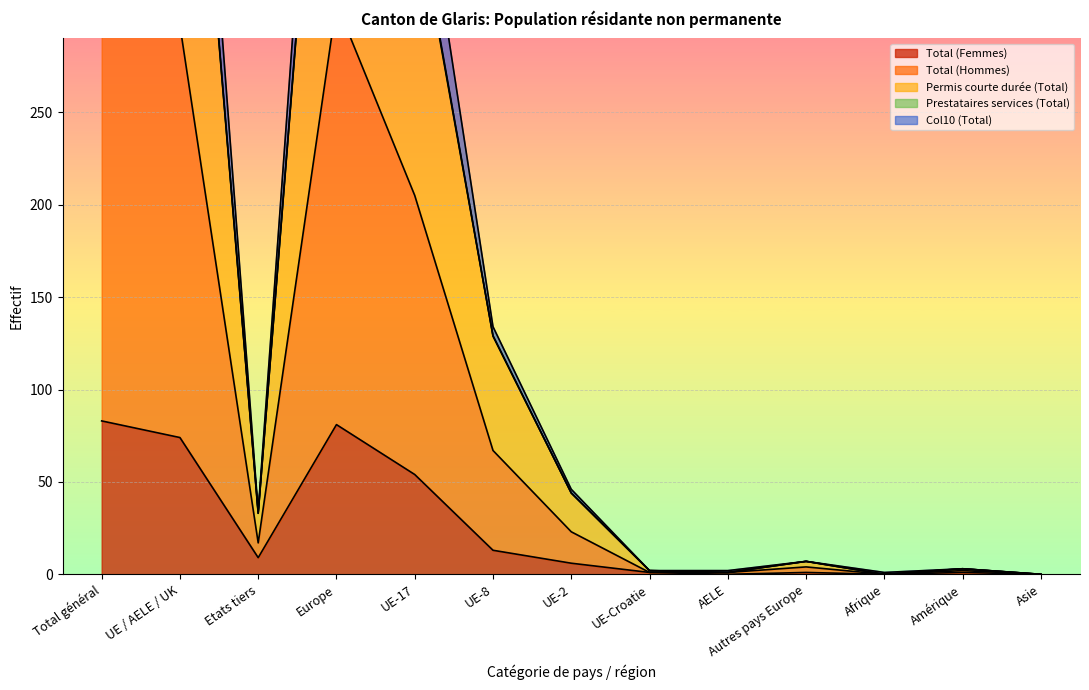

The Total (Femmes) series shows -27 at Afrique. True or false?

False